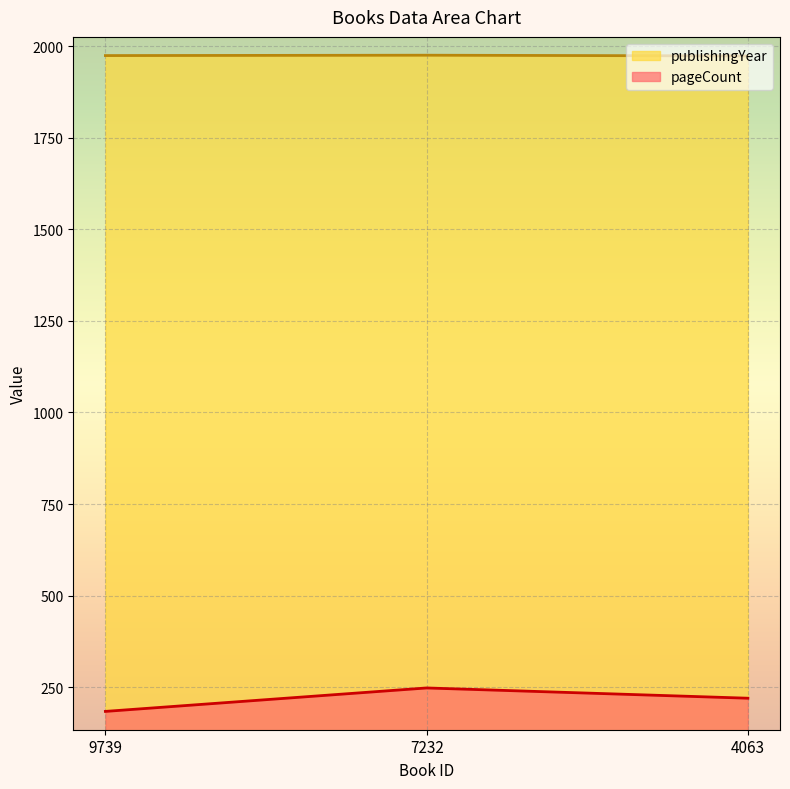

Between 4063 and 9739, which is larger?

4063